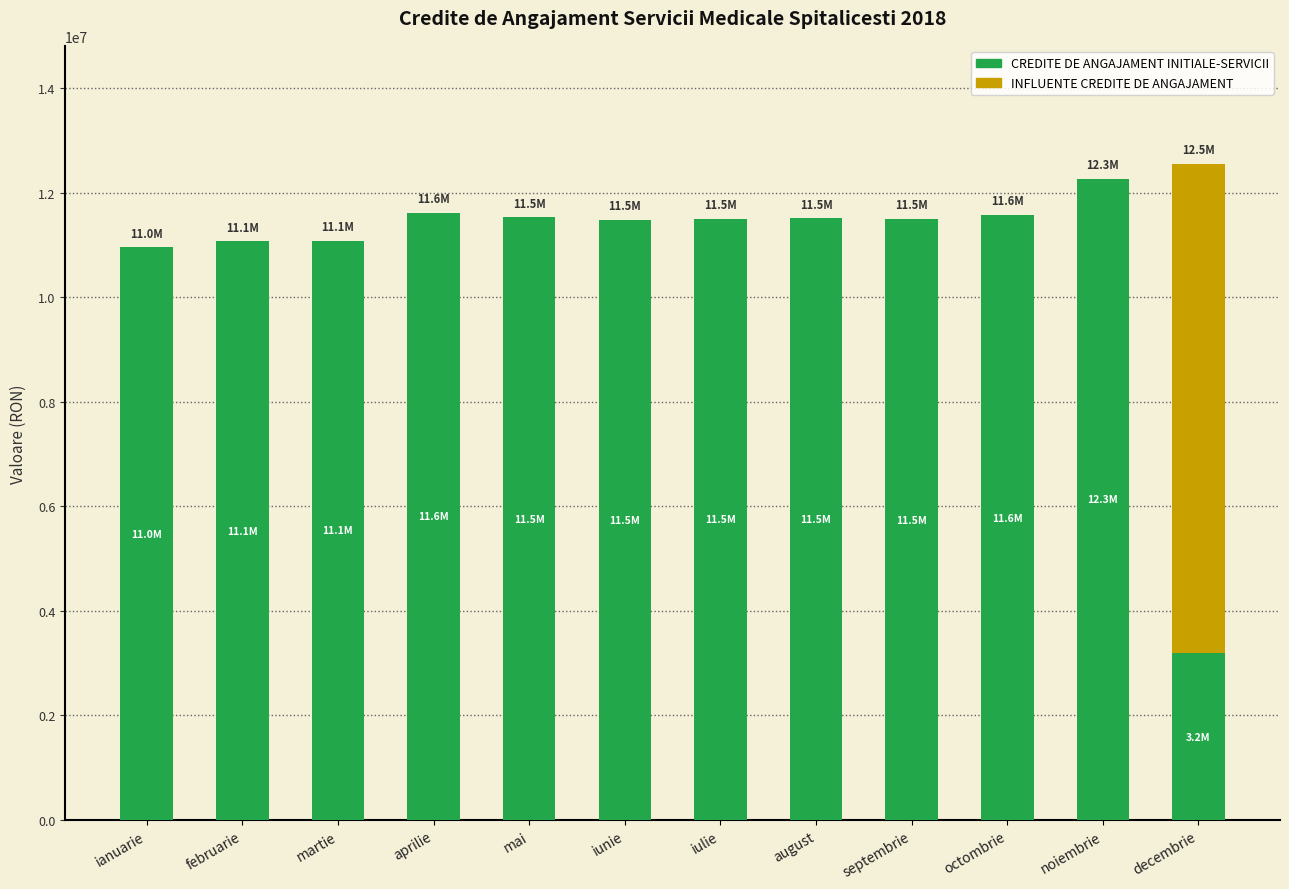

The value of CREDITE DE ANGAJAMENT INITIALE-SERVICII at decembrie is 909417.5. True or false?

False